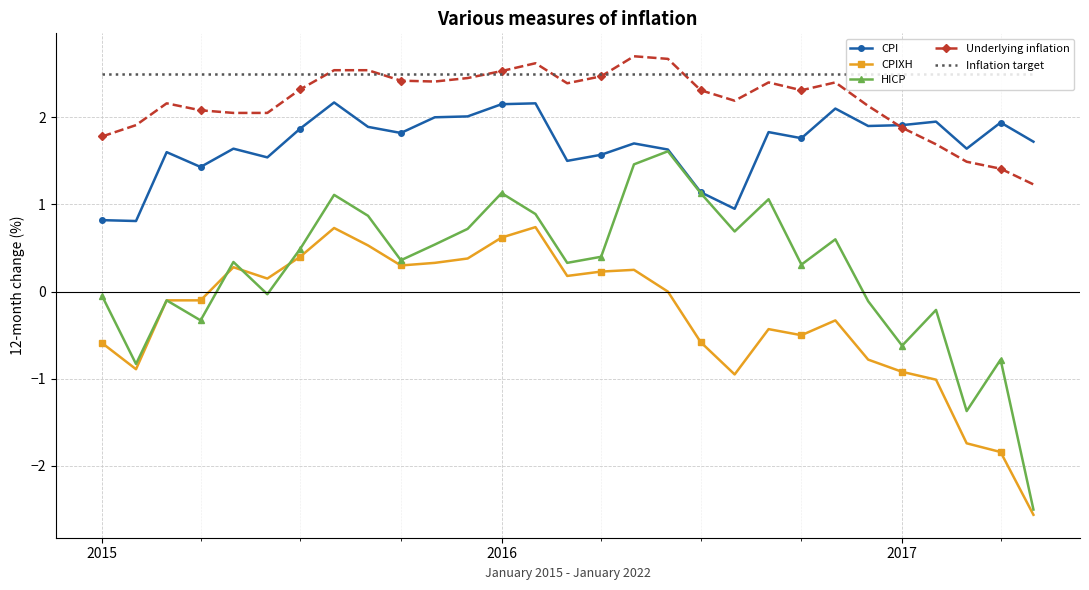

Which series has the largest total across all categories?

Inflation target